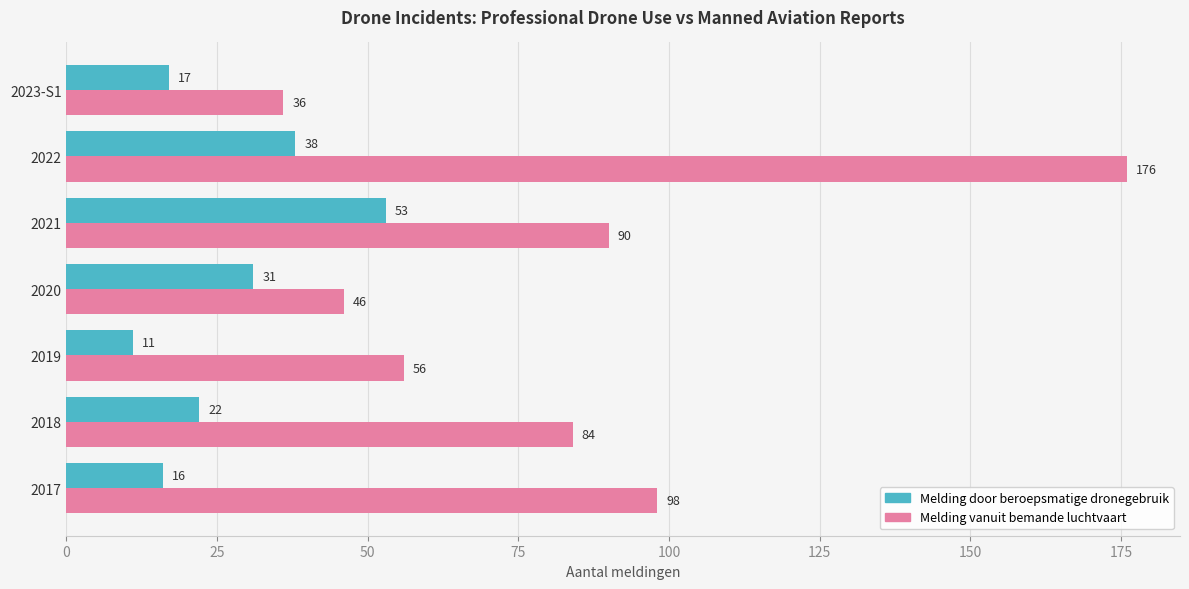

What is the spread (max minus min) of values at 2018?

62